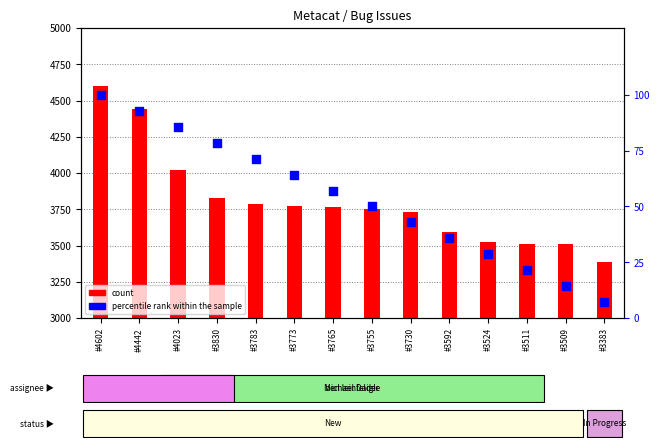

Which series reaches the maximum Y coordinate?

count